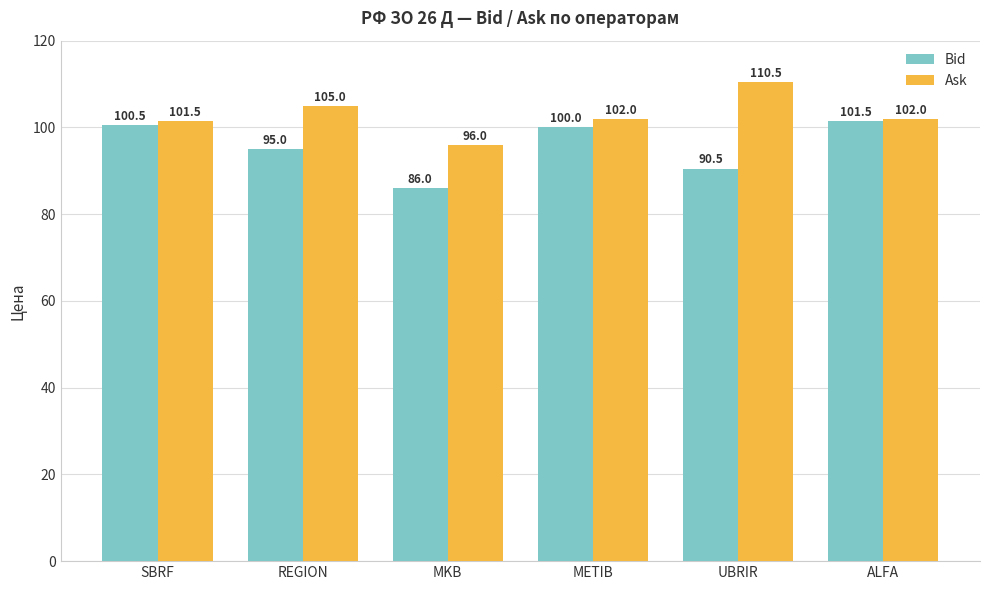

What is the minimum value shown in the chart?

86.0